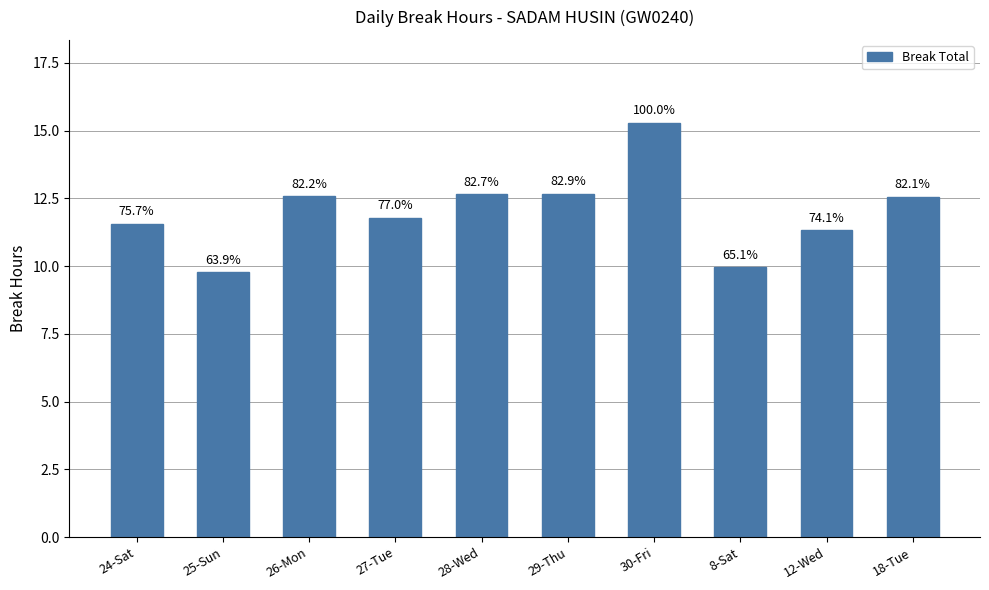

What position from the left is 24-Sat?

1